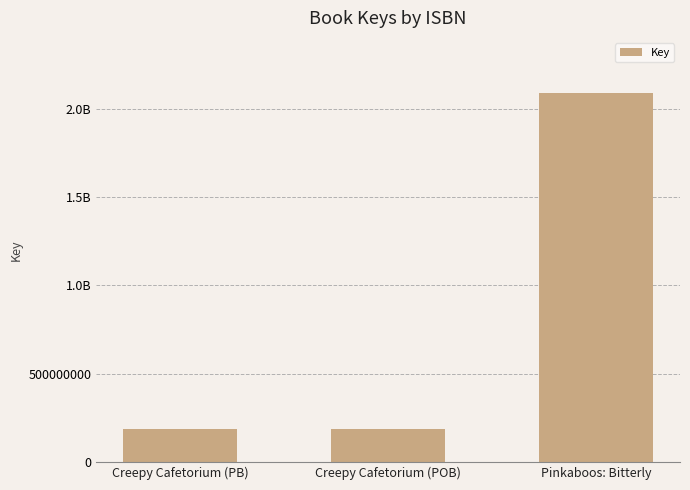

Rank the categories by value from highest to lowest.

Pinkaboos: Bitterly, Creepy Cafetorium (PB), Creepy Cafetorium (POB)